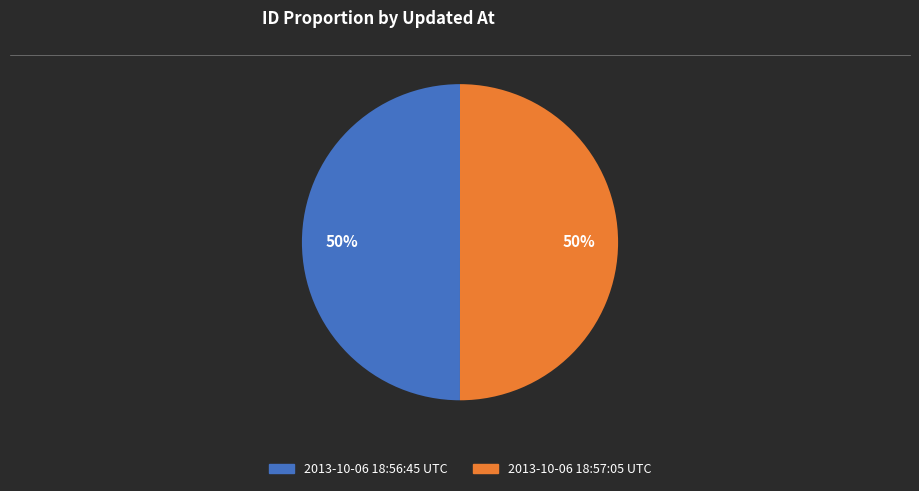

To the nearest percent, what percentage of the pie is 2013-10-06 18:57:05 UTC?

50%